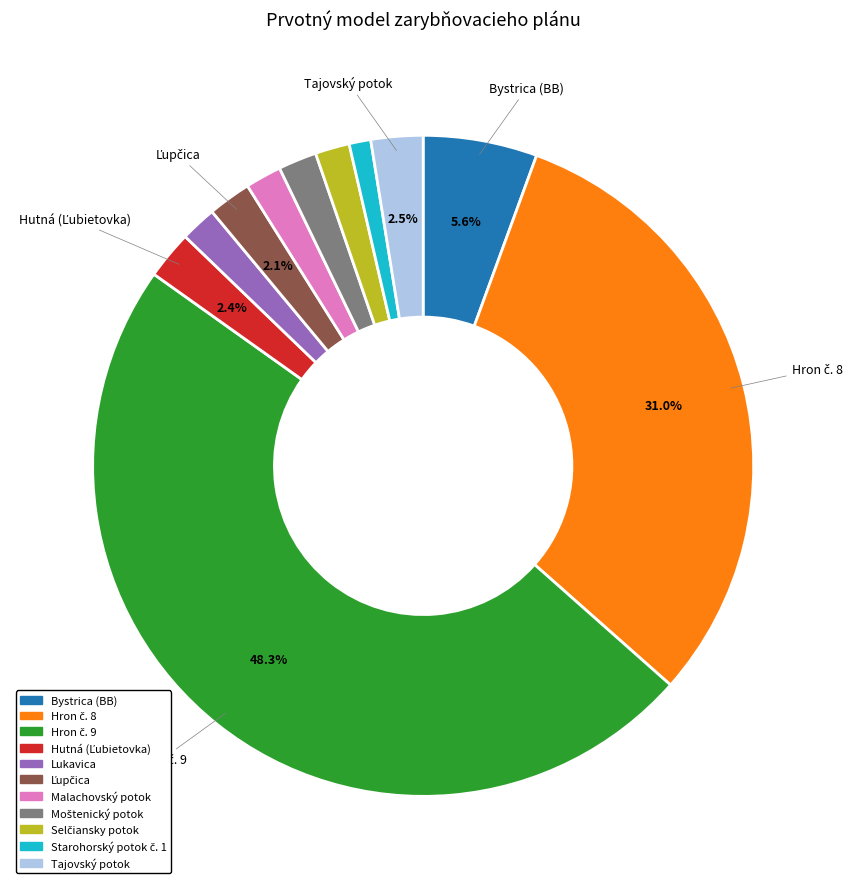

How many slices are in this pie chart?

11